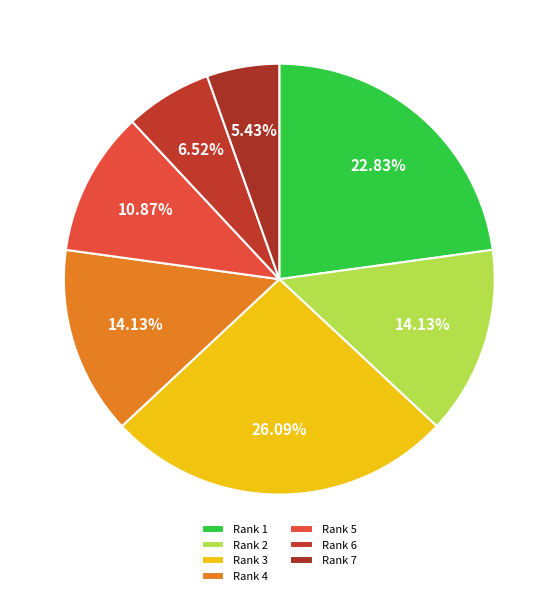

How many slices are in this pie chart?

7